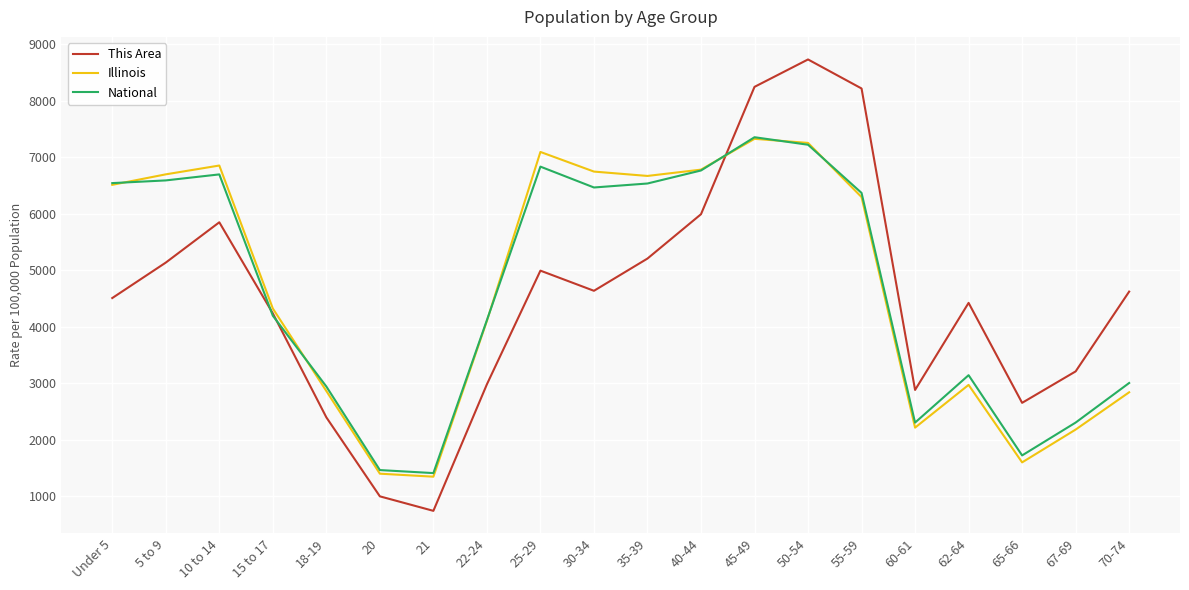

What is the approximate value of Illinois at 40-44?

6781.4